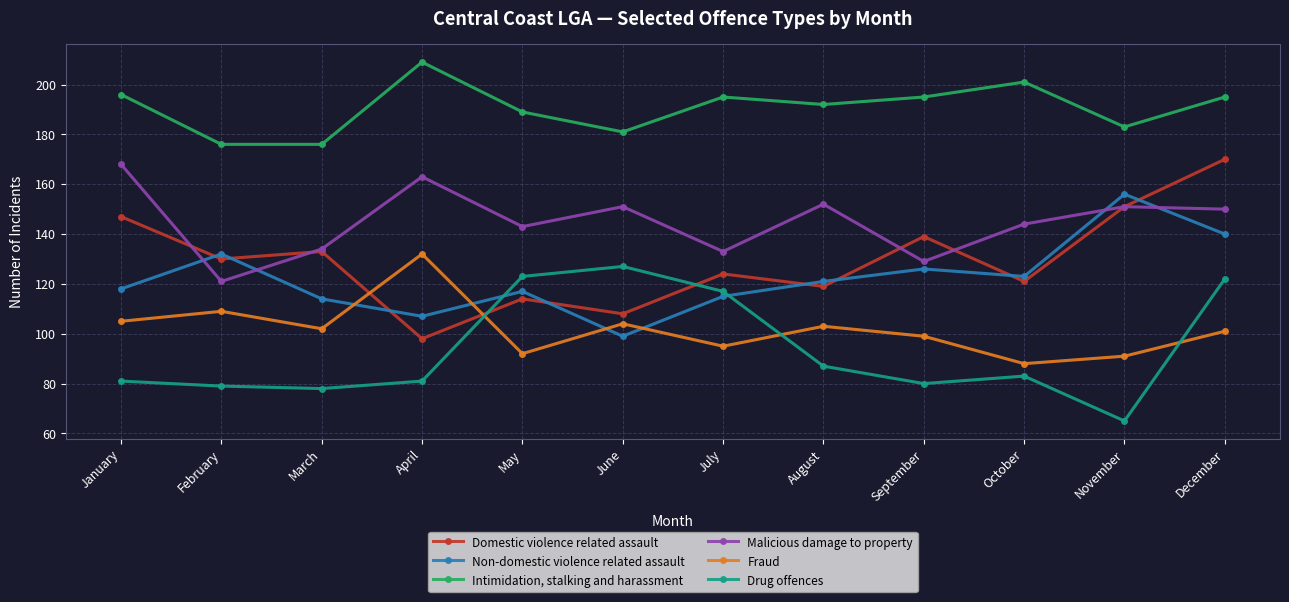

True or false: Non-domestic violence related assault has more than 0 interior local peaks.

True